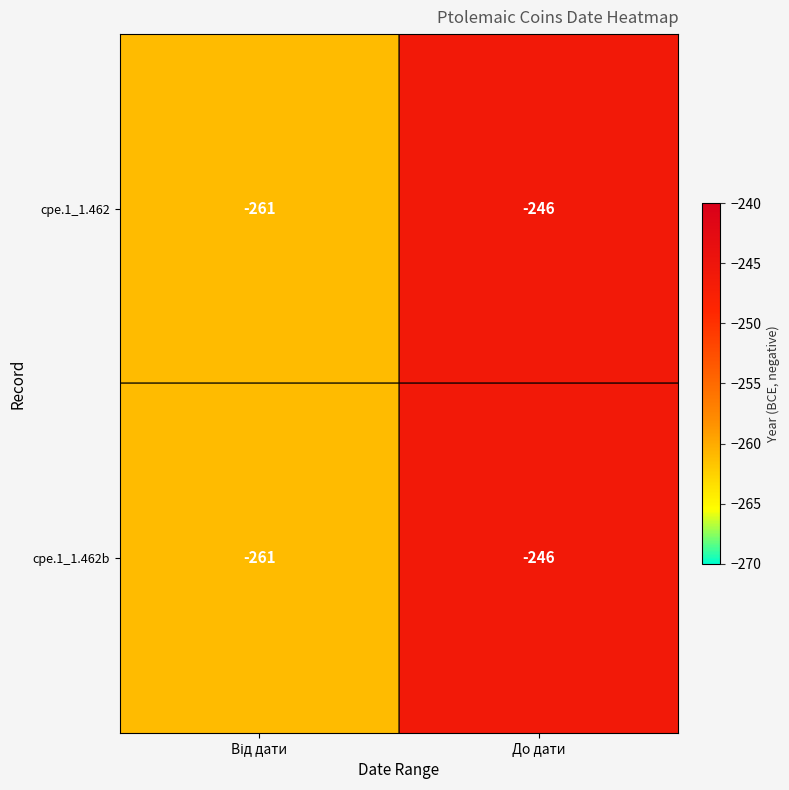

What is the highest value of the cpe.1_1.462b series?

-246